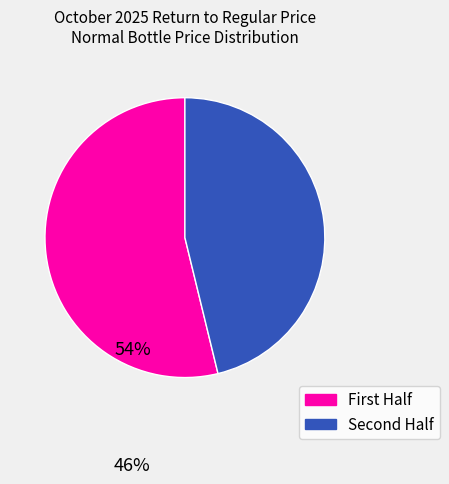

Is there any slice that represents more than half of the pie?

Yes